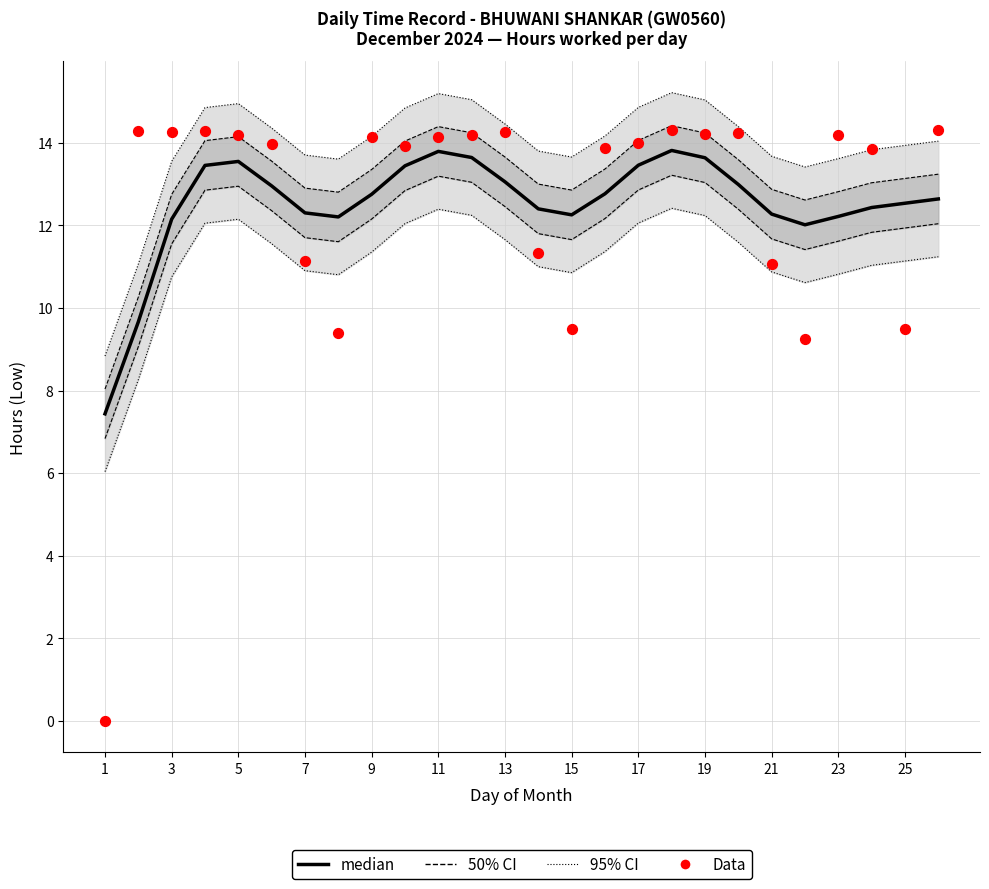

At how many categories does at least one series exceed 9?

25